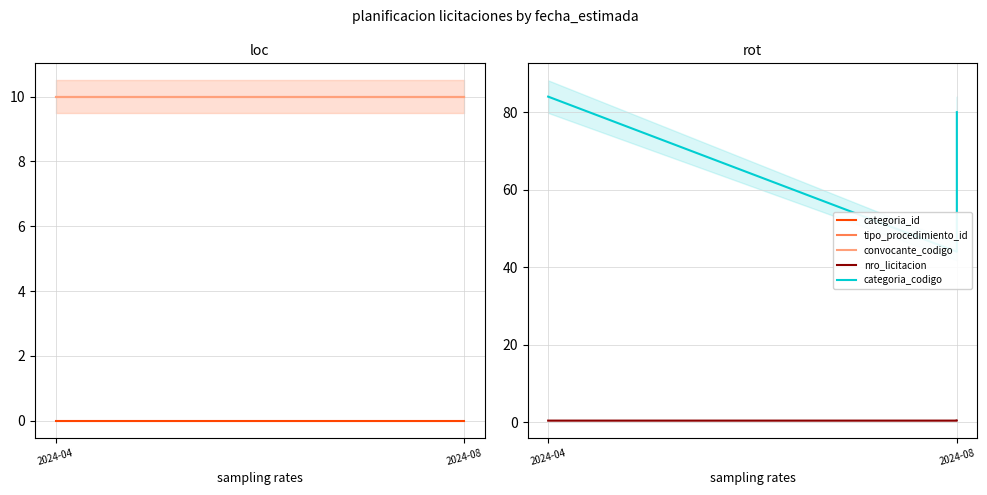

What is the maximum value for convocante_codigo?

10.0